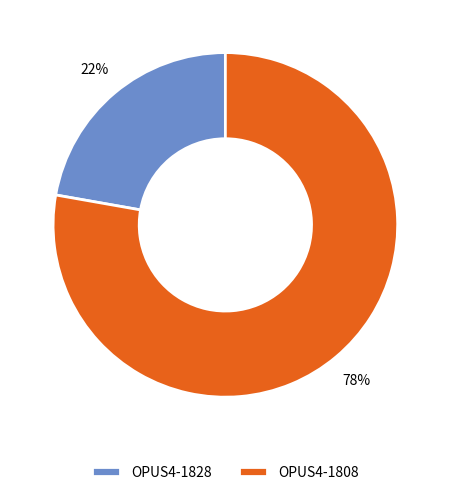

What percentage is the OPUS4-1828 slice, to the nearest percent?

22%